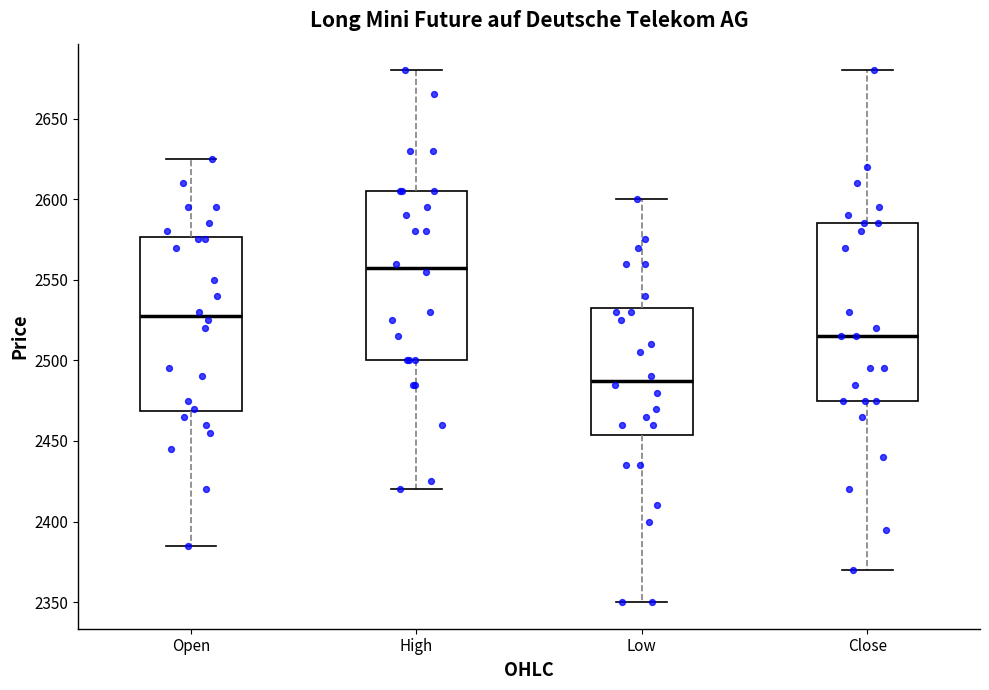

Reading left to right, read every box against the y-axis: the position of its median line, the range the box covers, and the ends of its whiskers. The values are not printed on the chart, so give them approximately, as read against the axis.

Open: median 2530, box 2470 to 2575, whiskers 2385 to 2625
High: median 2560, box 2500 to 2605, whiskers 2420 to 2680
Low: median 2490, box 2455 to 2535, whiskers 2350 to 2600
Close: median 2515, box 2475 to 2585, whiskers 2370 to 2680